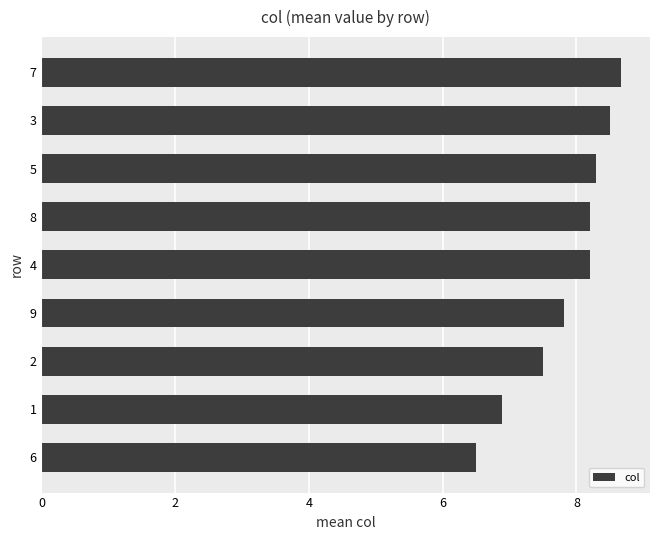

Are the bars grouped side by side (vs. stacked)?

No